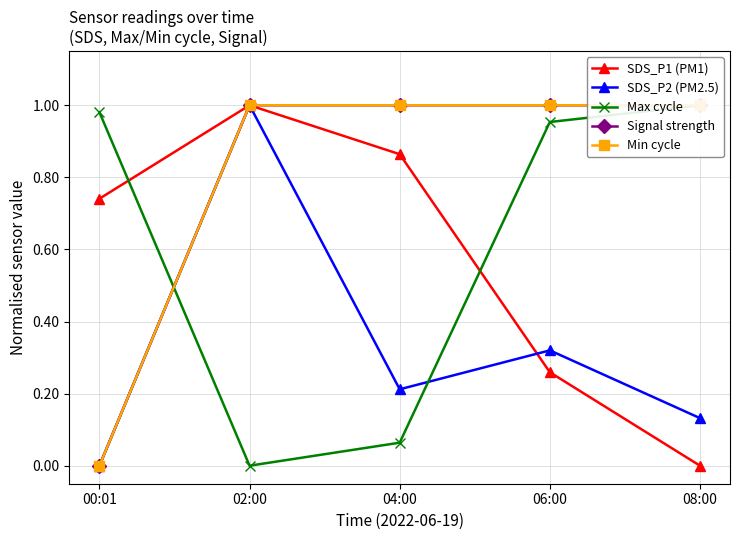

Reading left to right, transcribe all the data shown in this chart.

SDS_P1 (PM1): 00:01=0.7	02:00=1.0	04:00=0.9	06:00=0.3	08:00=0.0
SDS_P2 (PM2.5): 00:01=0.0	02:00=1.0	04:00=0.2	06:00=0.3	08:00=0.1
Max cycle: 00:01=1.0	02:00=0.0	04:00=0.1	06:00=1.0	08:00=1.0
Signal strength: 00:01=0.0	02:00=1.0	04:00=1.0	06:00=1.0	08:00=1.0
Min cycle: 00:01=0.0	02:00=1.0	04:00=1.0	06:00=1.0	08:00=1.0